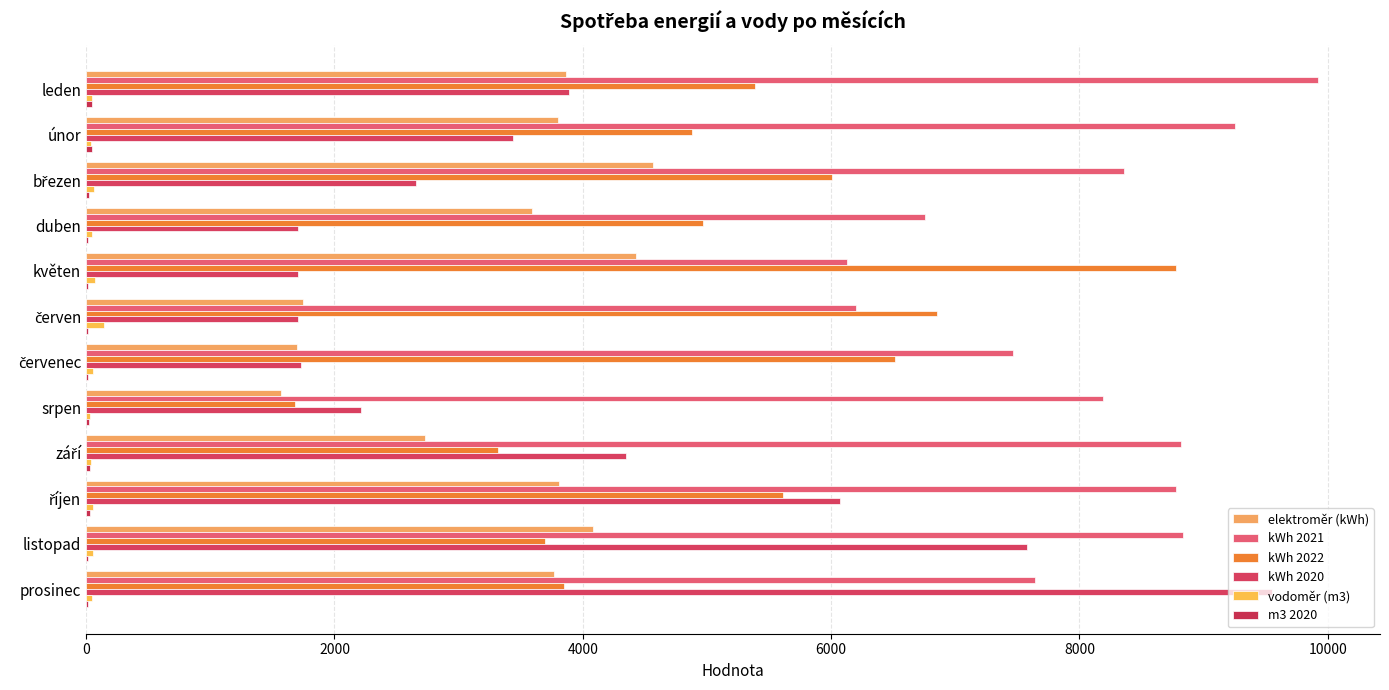

At which category is the sum across all series the highest?

prosinec